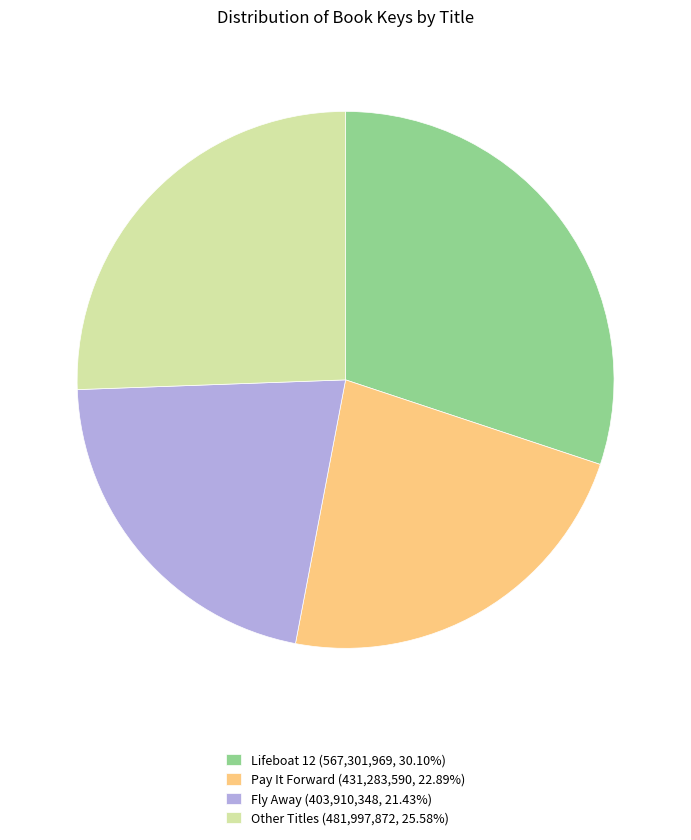

Is there any slice that represents more than half of the pie?

No